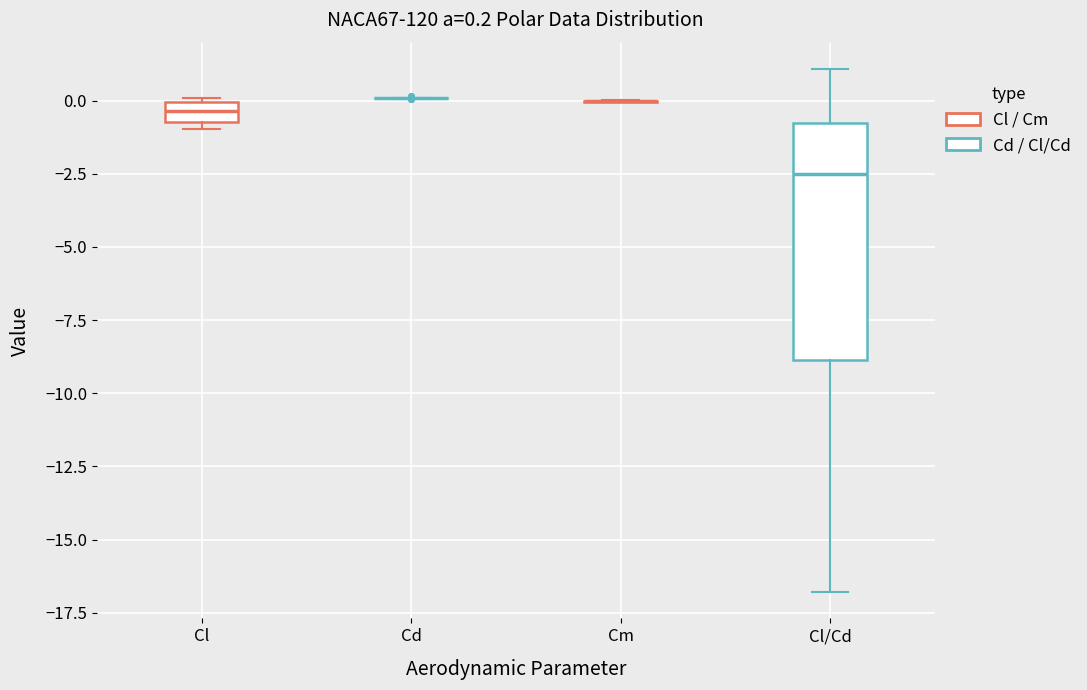

Which box is the tallest, from its lower edge to its upper edge?

Cl/Cd